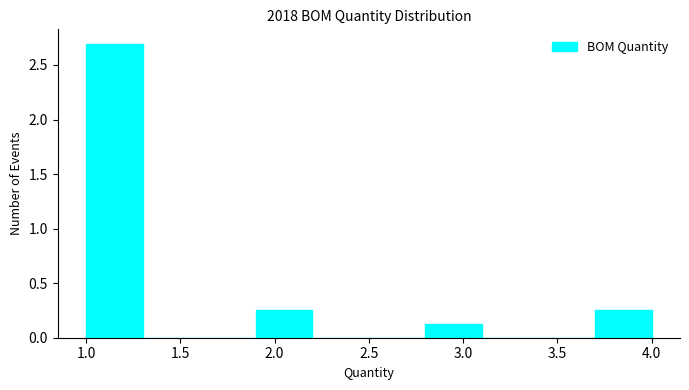

Reading left to right, list every bar in this chart as the range it spans on the x-axis followed by its height. The values are not printed on the chart, so give them approximately, as read against the axis.

1.0 to 1.3: 2.70
1.3 to 1.6: 0
1.6 to 1.9: 0
1.9 to 2.2: 0.25
2.2 to 2.5: 0
2.5 to 2.8: 0
2.8 to 3.1: 0.15
3.1 to 3.4: 0
3.4 to 3.7: 0
3.7 to 4.0: 0.25